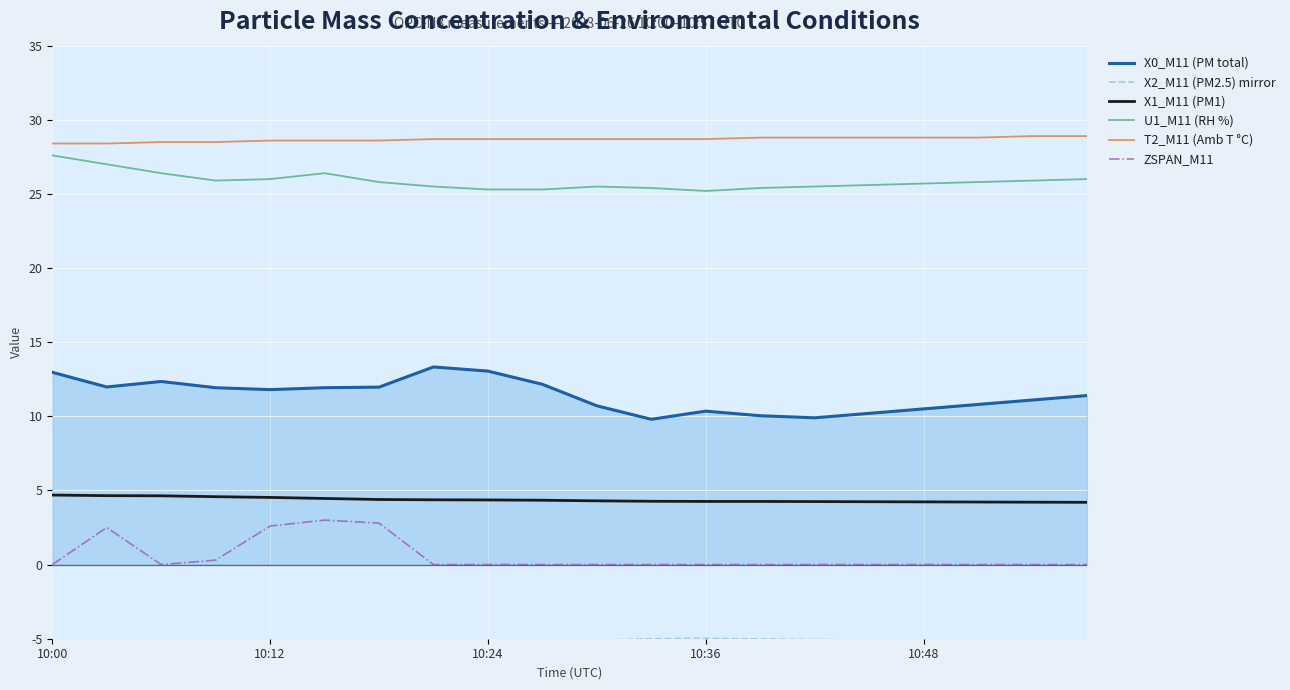

Reading right to left, what are all the values shown in this chart?

X0_M11 (PM total): 11.4	11.1	10.8	10.5	10.2	9.9	10.0	10.3	9.8	10.7	12.2	13.1	13.3	12.0	11.9	11.8	11.9	12.3	12.0	13.0
X2_M11 (PM2.5) mirror: -5.3	-5.2	-5.2	-5.2	-5.1	-5.0	-5.0	-5.0	-5.0	-5.1	-5.2	-5.3	-5.3	-5.3	-5.4	-5.5	-5.6	-5.6	-5.6	-5.6
X1_M11 (PM1): 4.2	4.2	4.2	4.2	4.2	4.2	4.3	4.3	4.3	4.3	4.3	4.4	4.4	4.4	4.5	4.5	4.6	4.6	4.7	4.7
U1_M11 (RH %): 26.0	25.9	25.8	25.7	25.6	25.5	25.4	25.2	25.4	25.5	25.3	25.3	25.5	25.8	26.4	26.0	25.9	26.4	27.0	27.6
T2_M11 (Amb T °C): 28.9	28.9	28.8	28.8	28.8	28.8	28.8	28.7	28.7	28.7	28.7	28.7	28.7	28.6	28.6	28.6	28.5	28.5	28.4	28.4
ZSPAN_M11: 0.0	0.0	0.0	0.0	0.0	0.0	0.0	0.0	0.0	0.0	0.0	0.0	0.0	2.8	3.0	2.6	0.3	0.0	2.5	0.0